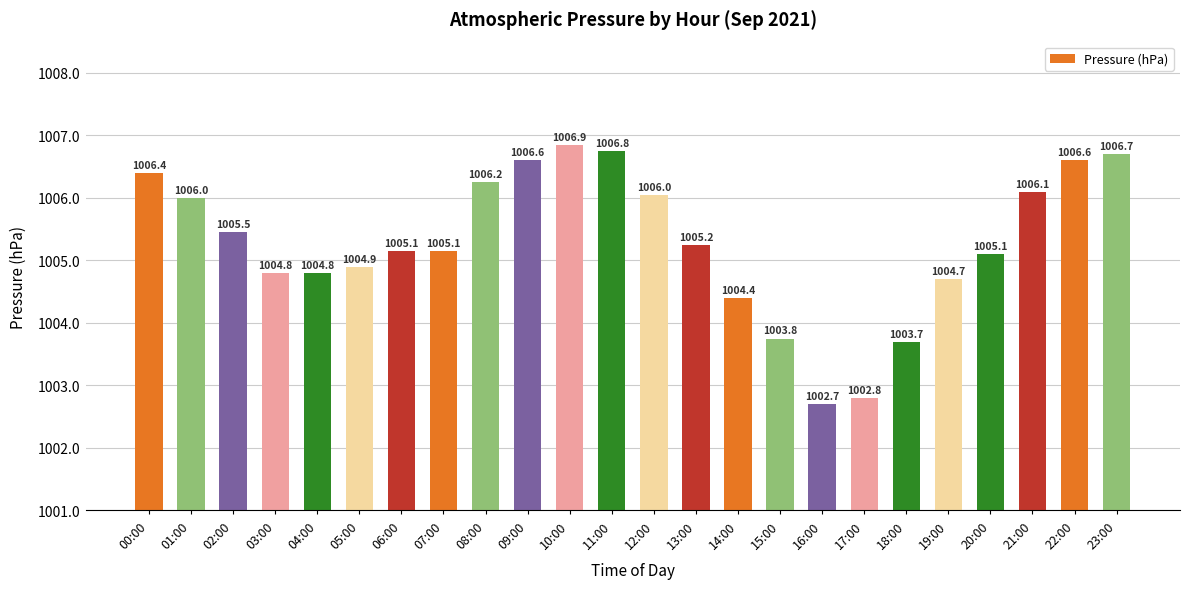

What is the average value?

1005.3